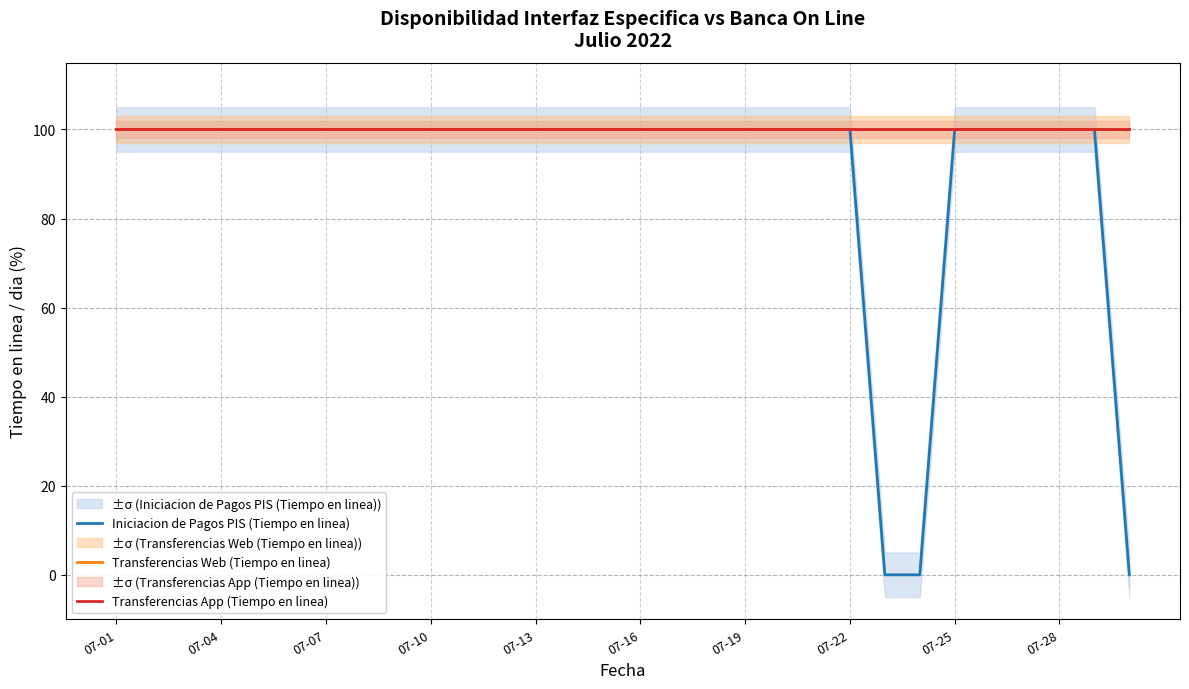

Reading left to right, transcribe all the data shown in this chart.

Iniciacion de Pagos PIS (Tiempo en linea): 100	100	100	100	100	100	100	100	100	100	100	100	100	100	100	100	100	100	100	100	100	100	0	0	100	100	100	100	100	0
Transferencias Web (Tiempo en linea): 100	100	100	100	100	100	100	100	100	100	100	100	100	100	100	100	100	100	100	100	100	100	100	100	100	100	100	100	100	100
Transferencias App (Tiempo en linea): 100	100	100	100	100	100	100	100	100	100	100	100	100	100	100	100	100	100	100	100	100	100	100	100	100	100	100	100	100	100